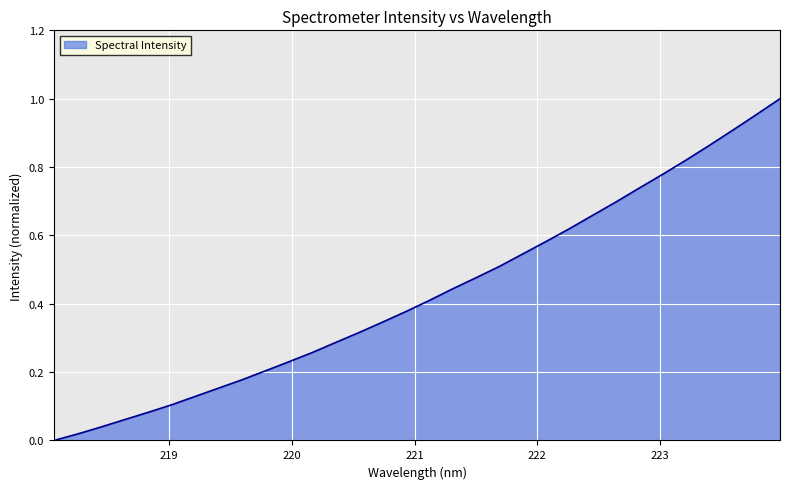

Count the number of categories in the chart.

32